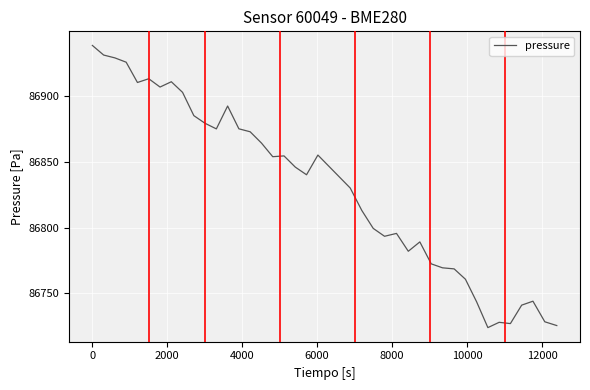

What is the smallest value displayed?

86724.0